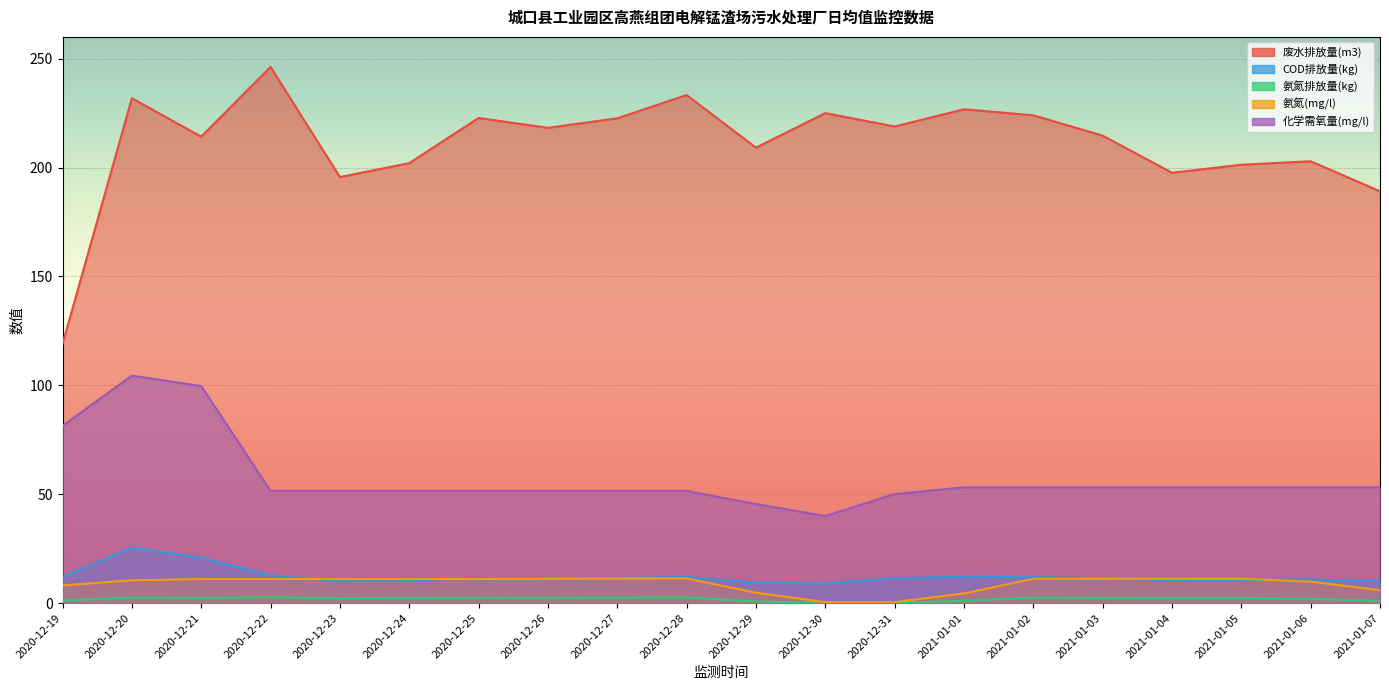

How many lines are shown in the chart?

5